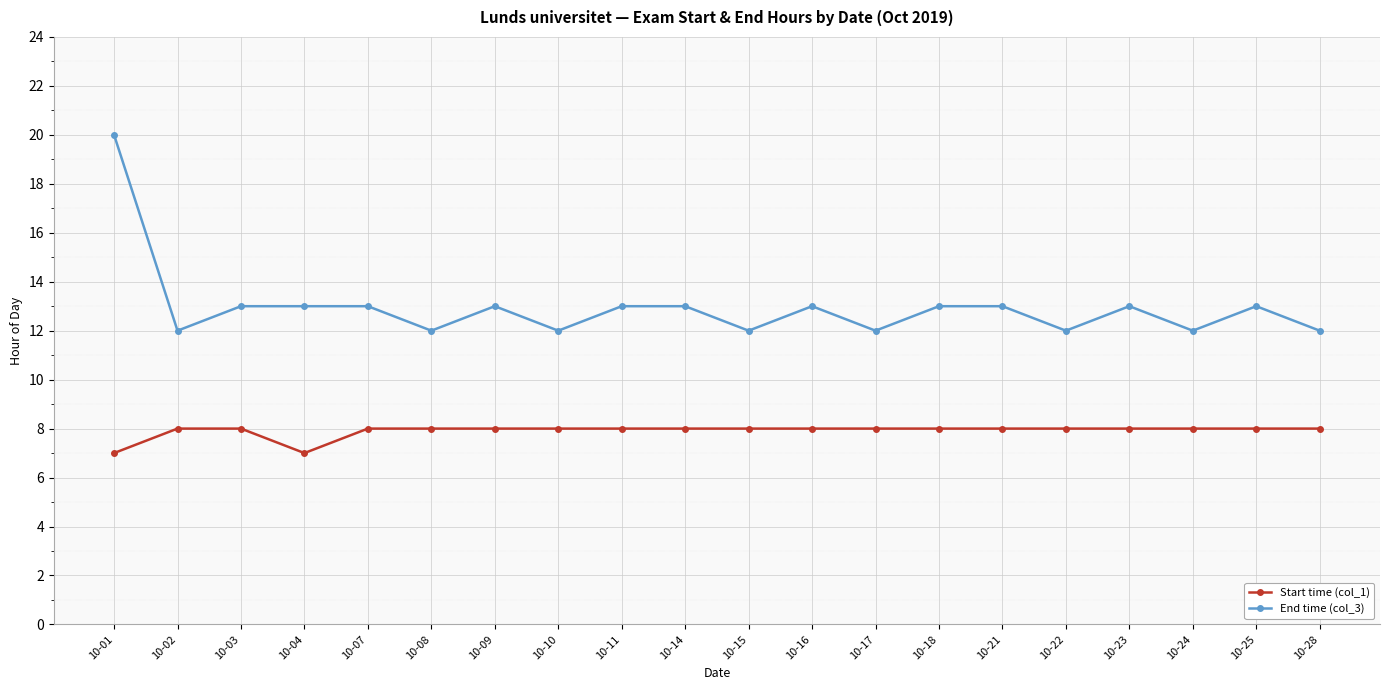

At which category is the sum across all series the highest?

10-01